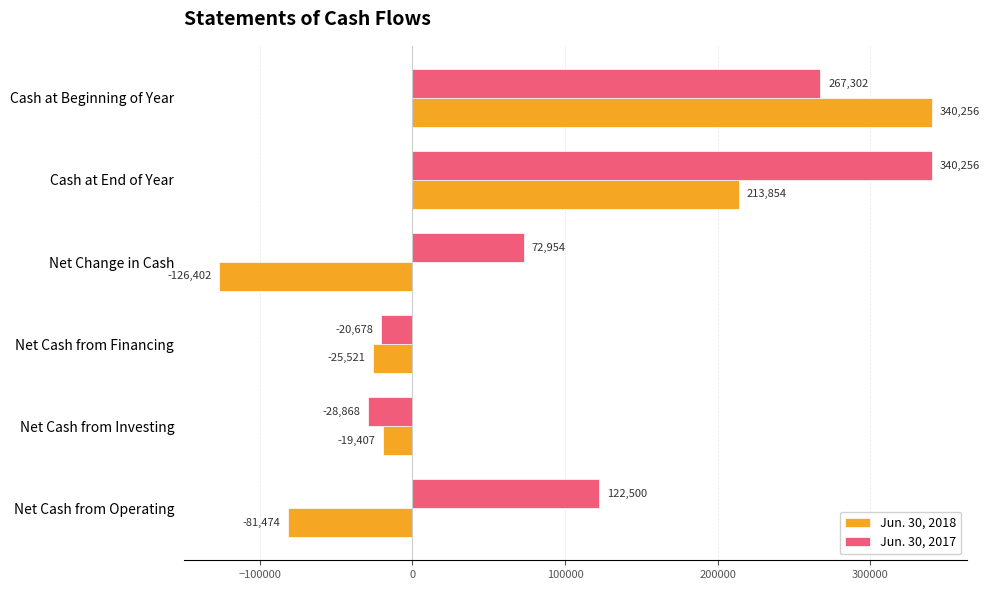

Which series has the widest spread of values?

Jun. 30, 2018